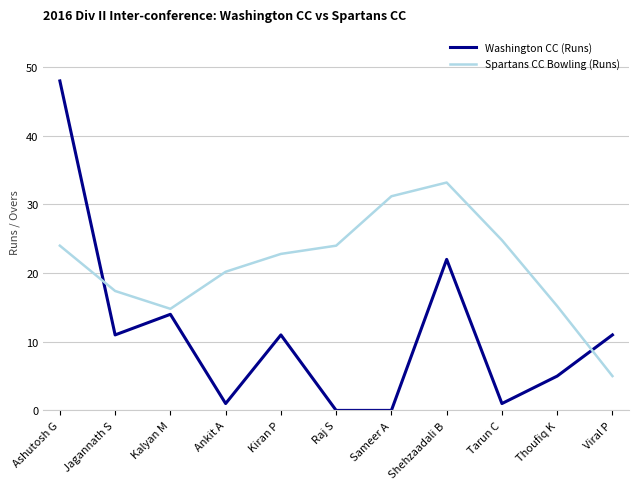

Where do Washington CC (Runs) and Spartans CC Bowling (Runs) first cross each other?

Ashutosh G and Jagannath S